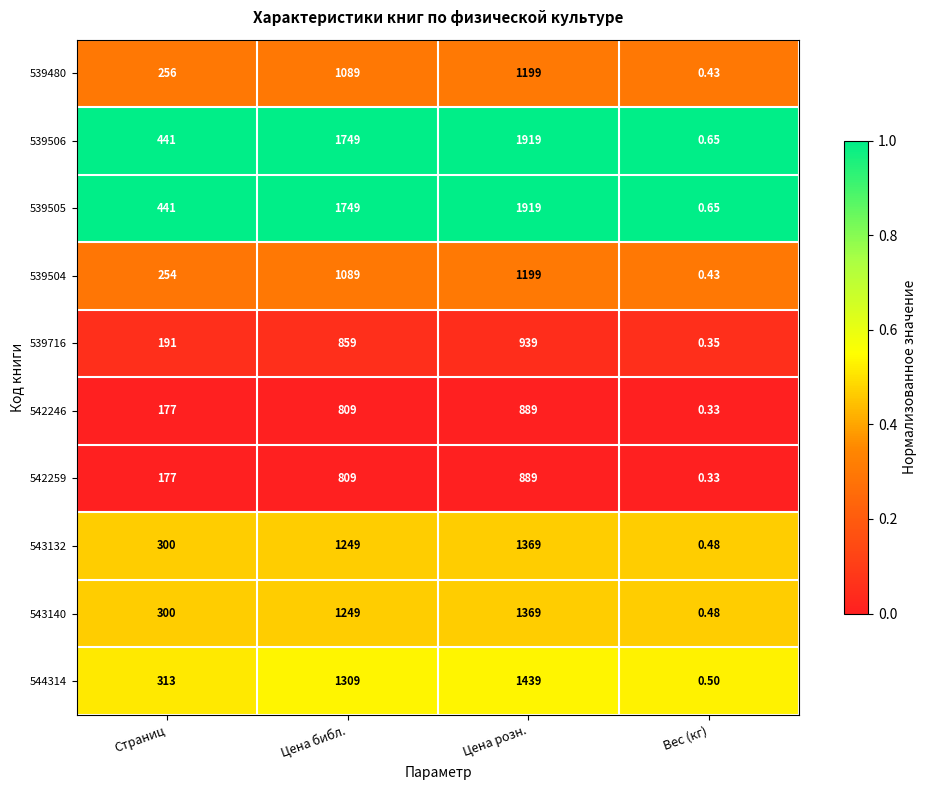

How many series are shown in this chart?

10